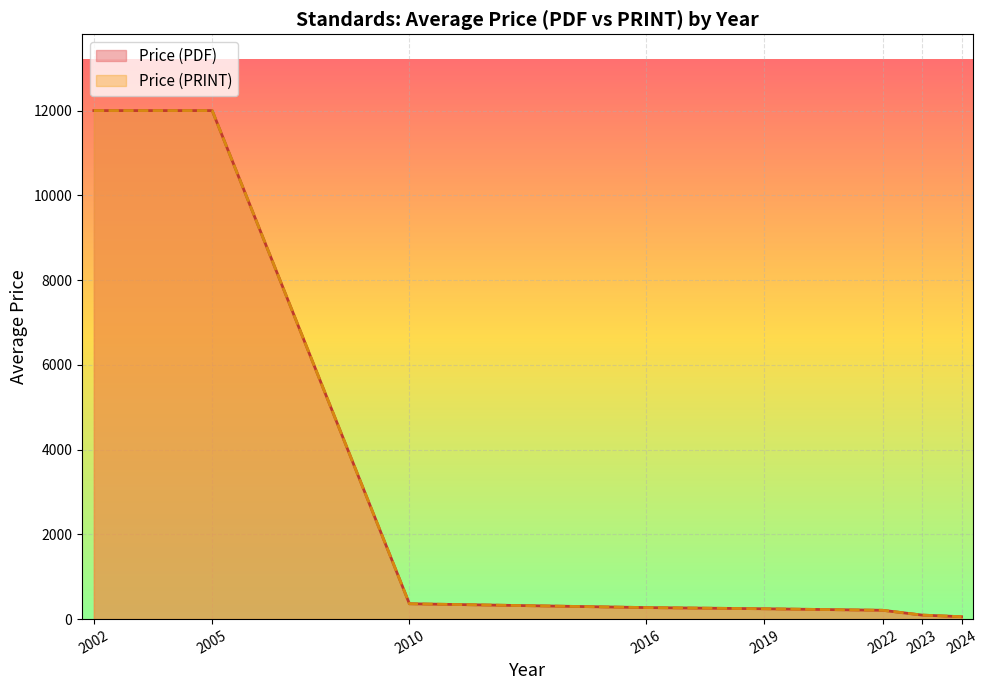

The Price (PRINT) series shows 244.0 at 2019. True or false?

True